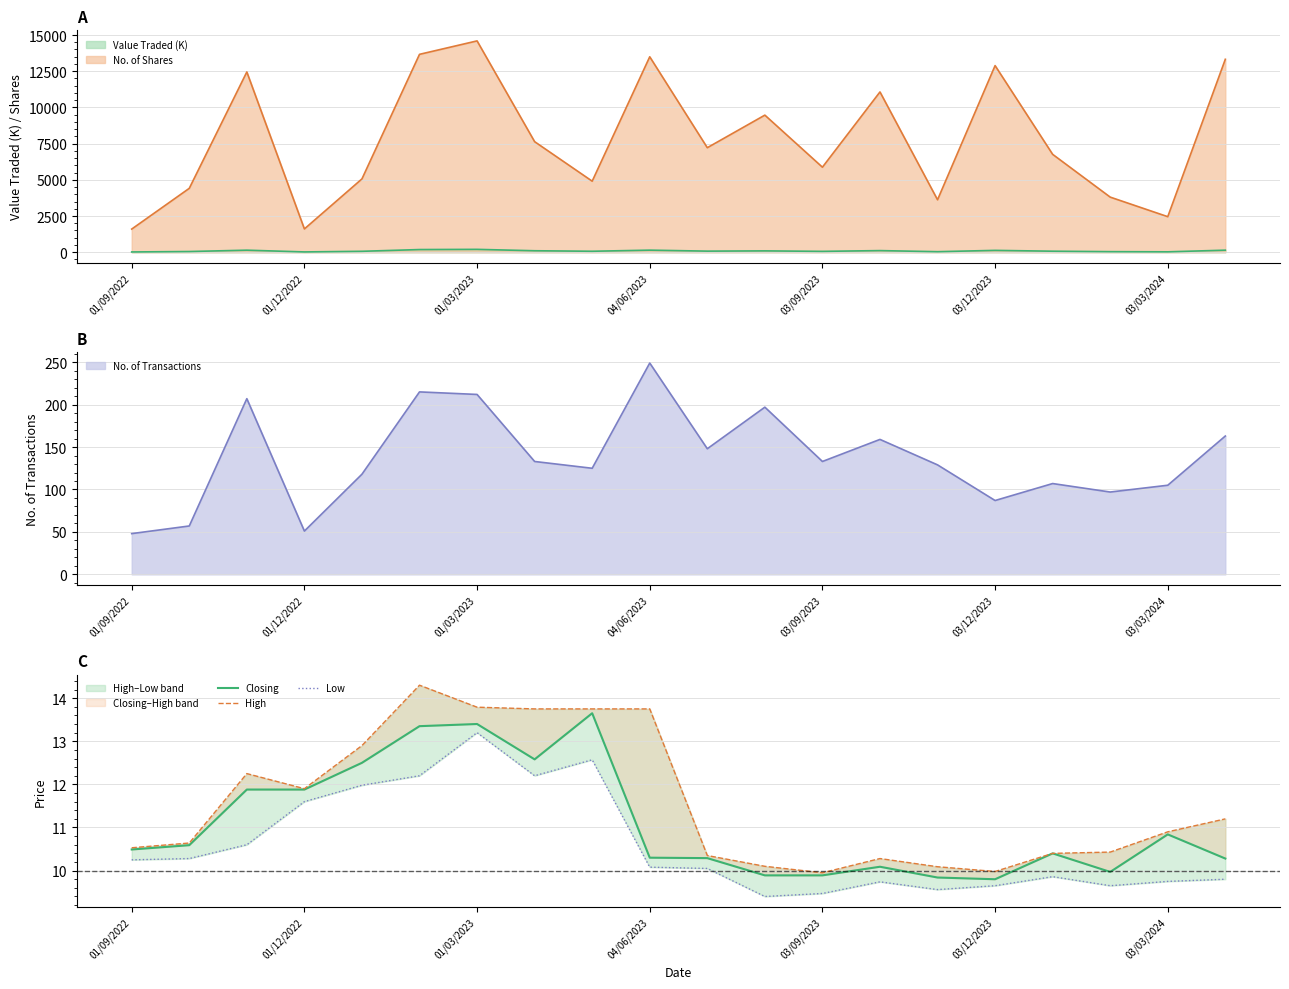

True or false: High and Low intersect in this chart.

False